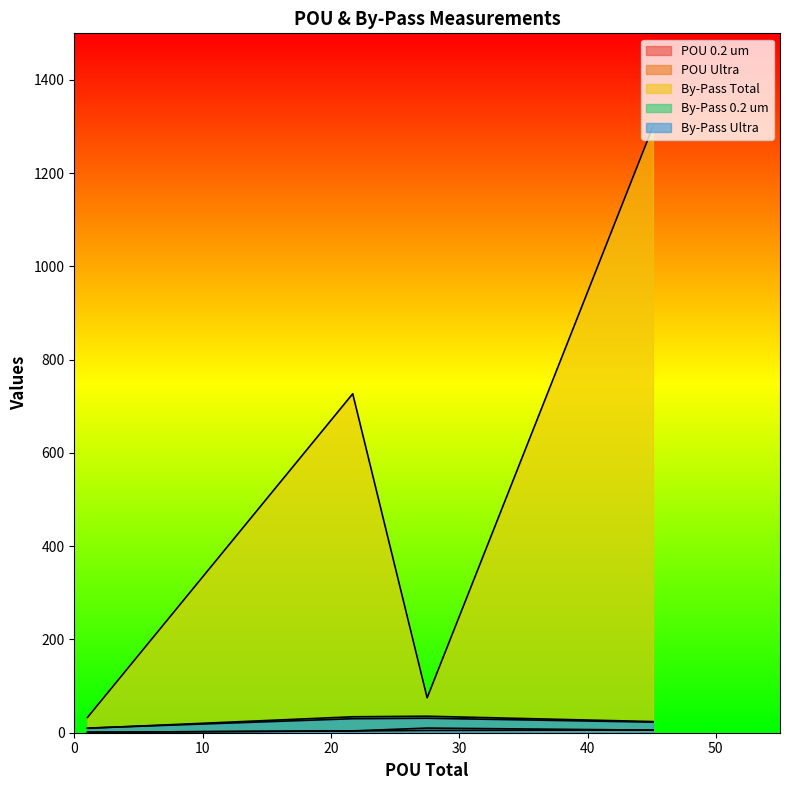

What are all the series names shown in the legend?

POU 0.2 um, POU Ultra, By-Pass Total, By-Pass 0.2 um, By-Pass Ultra